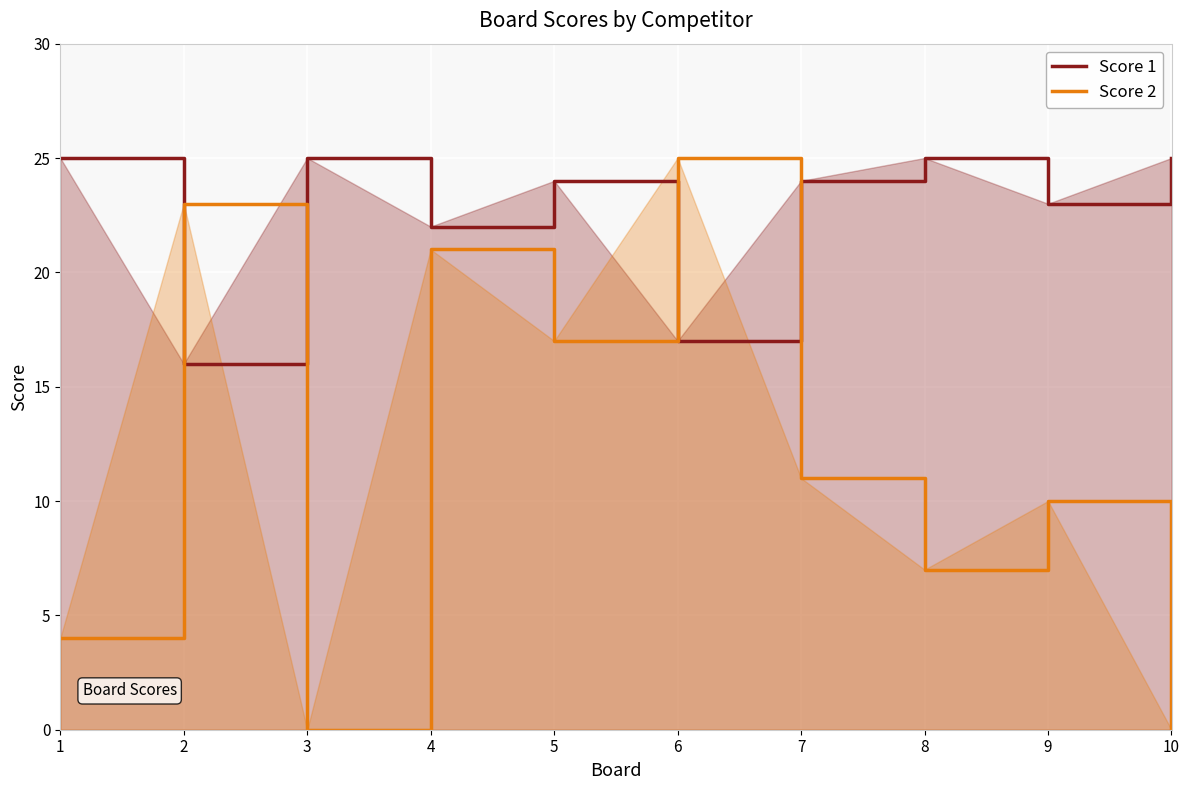

Reading right to left, transcribe all the data shown in this chart.

Score 1: 10=25	9=23	8=25	7=24	6=17	5=24	4=22	3=25	2=16	1=25
Score 2: 10=0	9=10	8=7	7=11	6=25	5=17	4=21	3=0	2=23	1=4